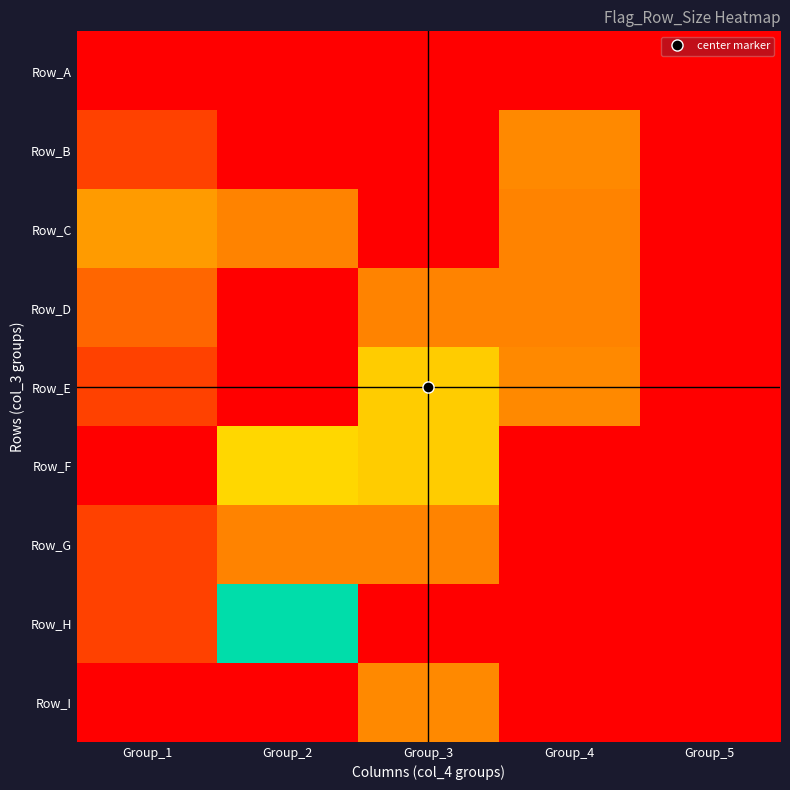

Between Group_3 and Group_4, which is larger?

Group_3